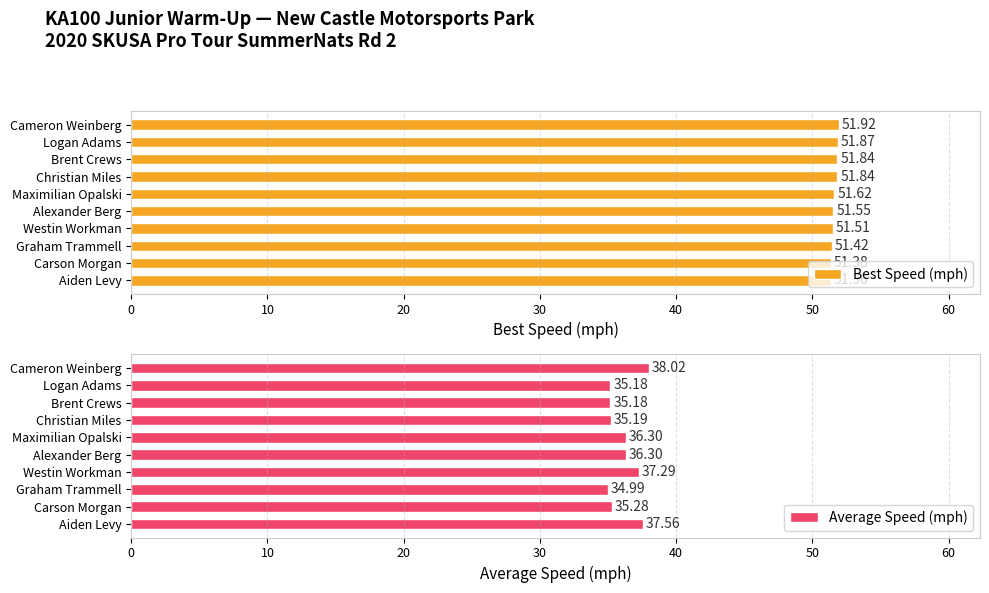

At which label is Best Speed (mph) closest to 51?

Aiden Levy